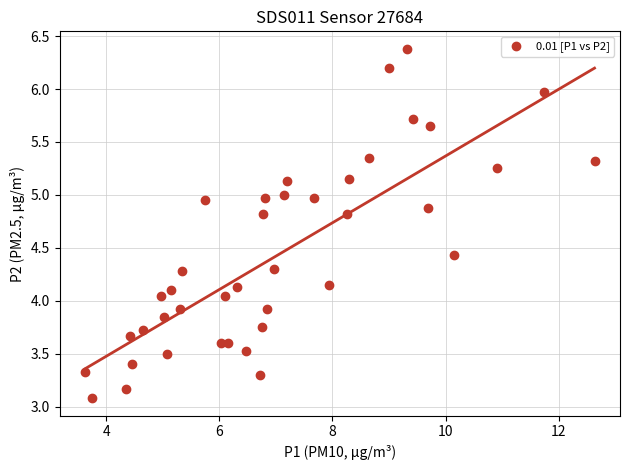

What is the range of X values (max minus min)?

9.0